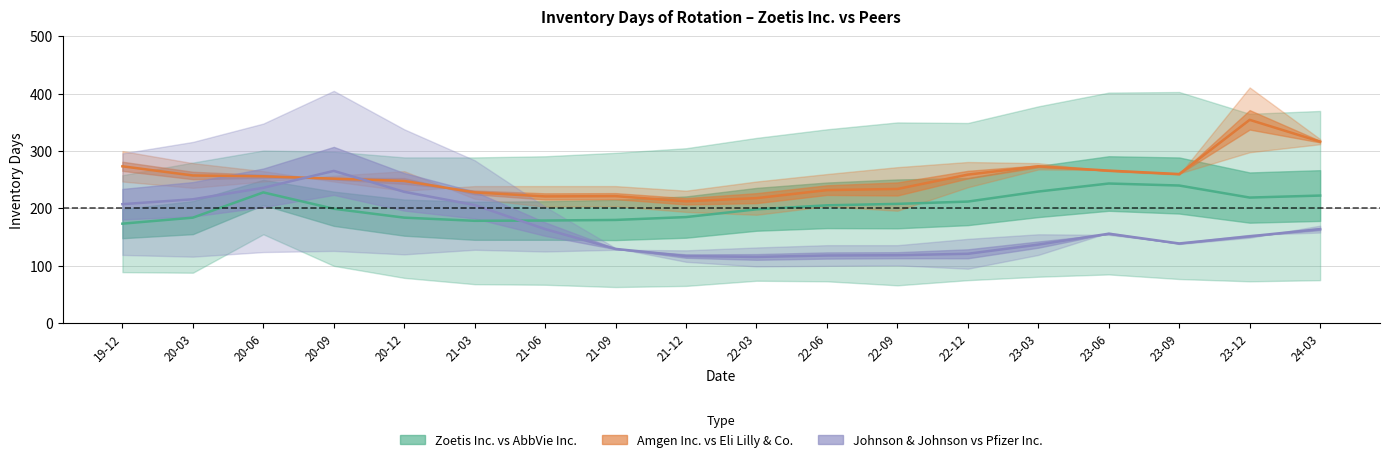

What is the total value across all series at 23-12?

725.0